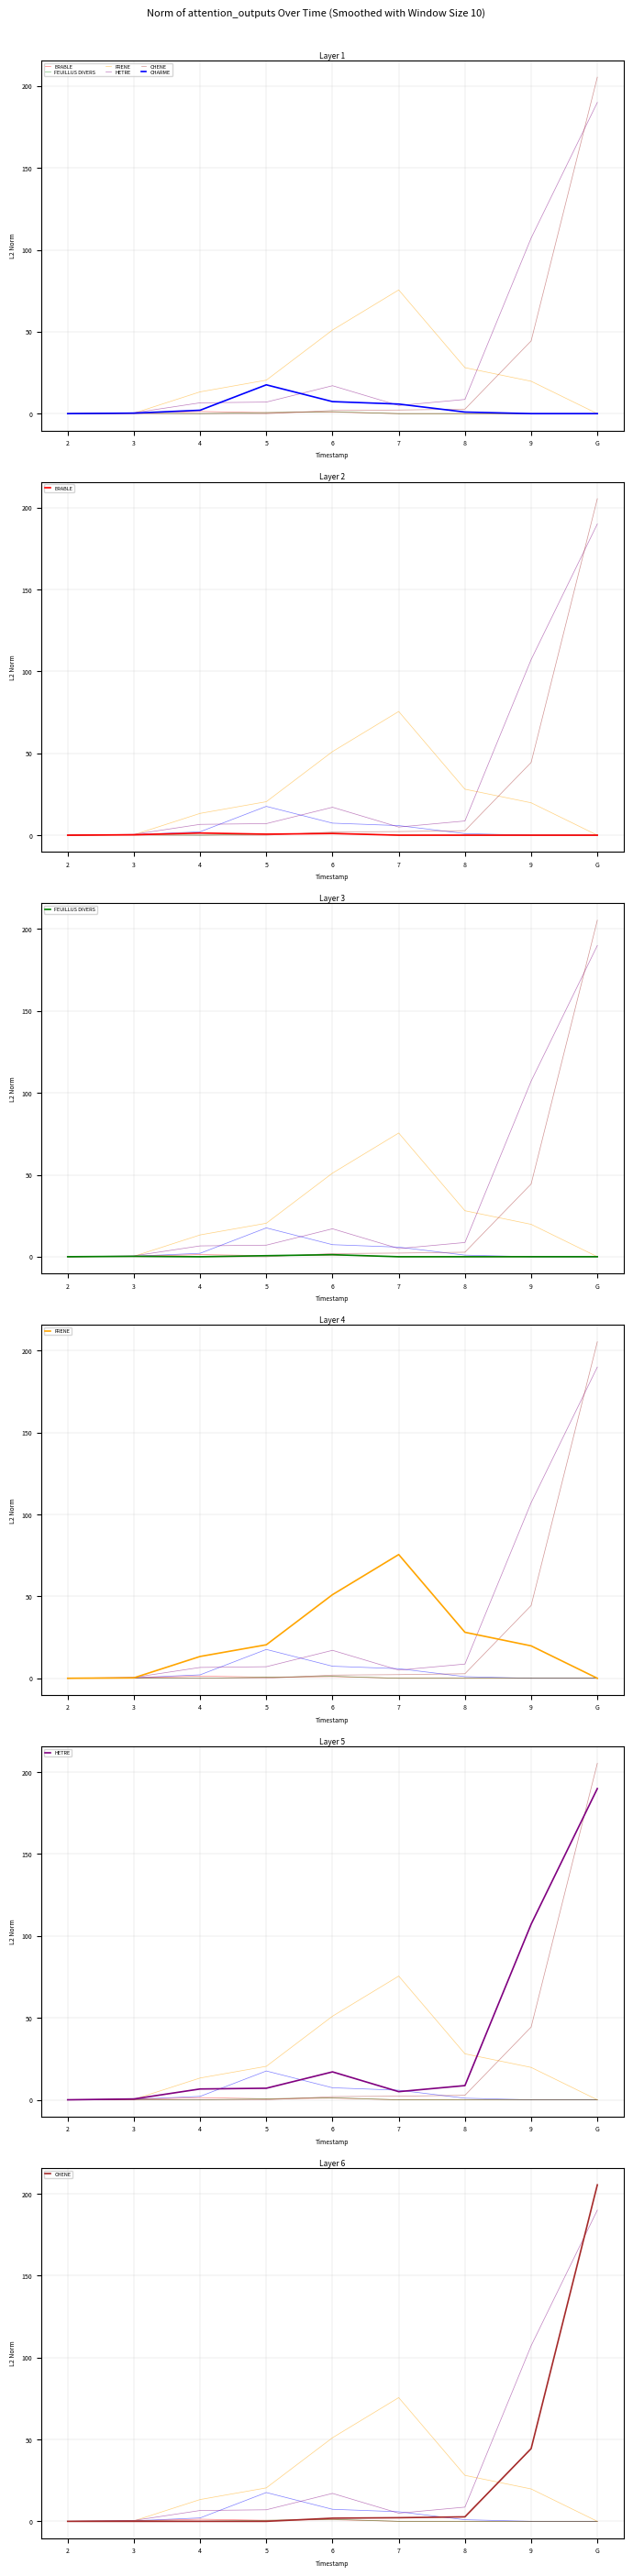

Count the FEUILLUS DIVERS values in the range 0 to 1.

8